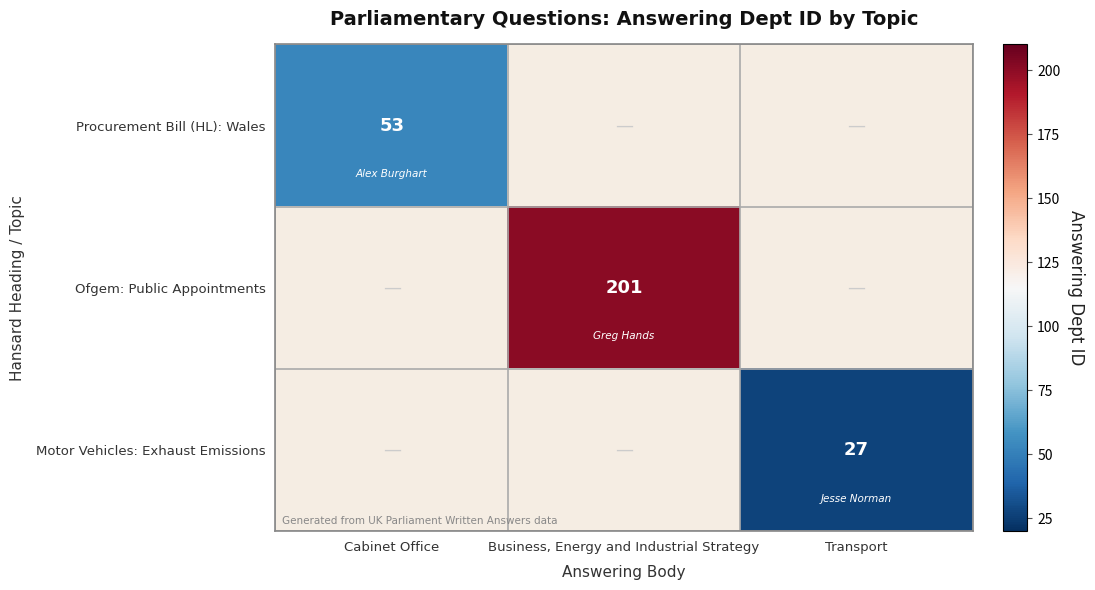

True or false: Motor Vehicles: Exhaust Emissions has a value of 39 at Transport.

False